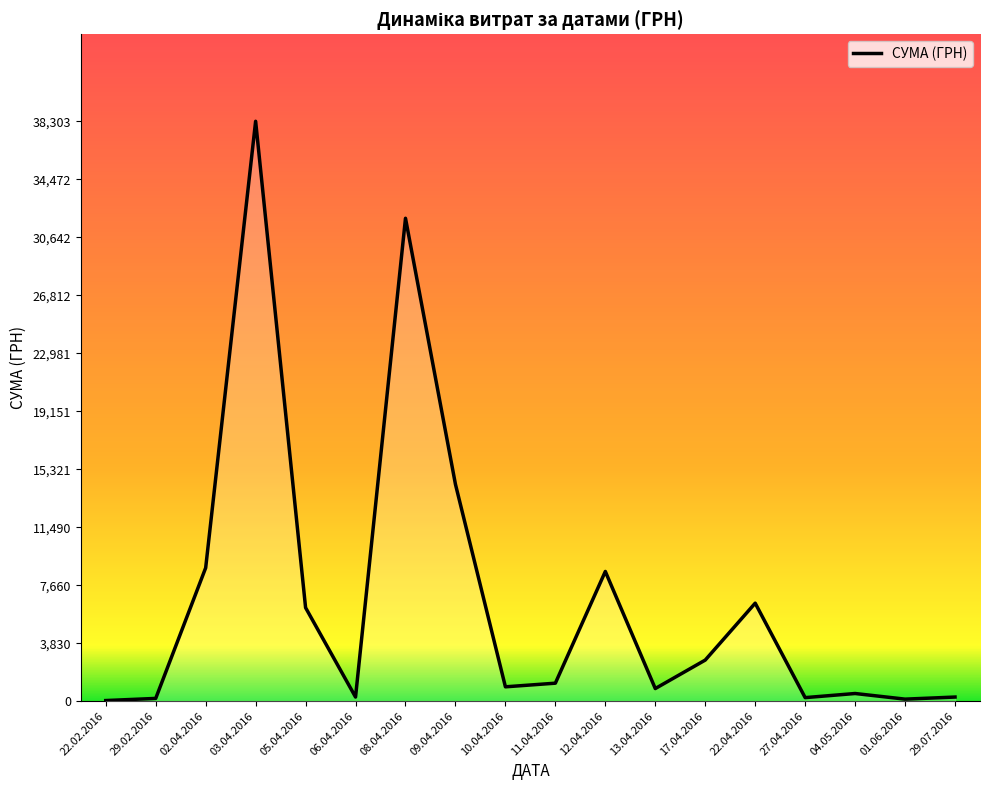

What is the greatest value displayed?

38303.0